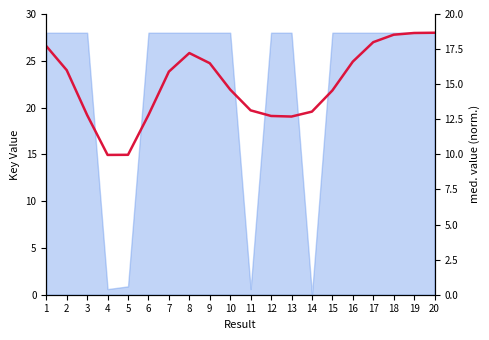

What is the value of the 20th point from the left?

28.0